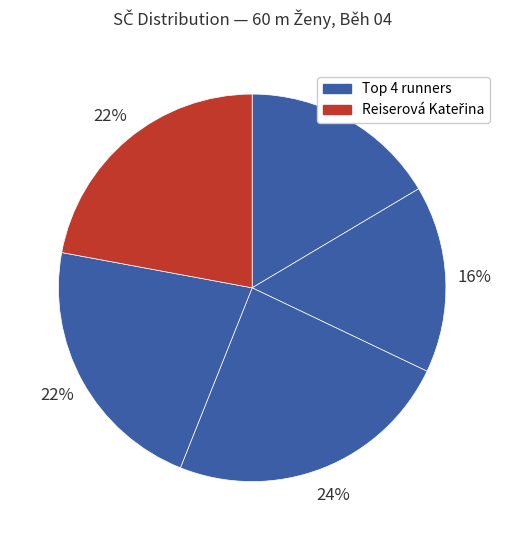

How many segments does this pie chart have?

5